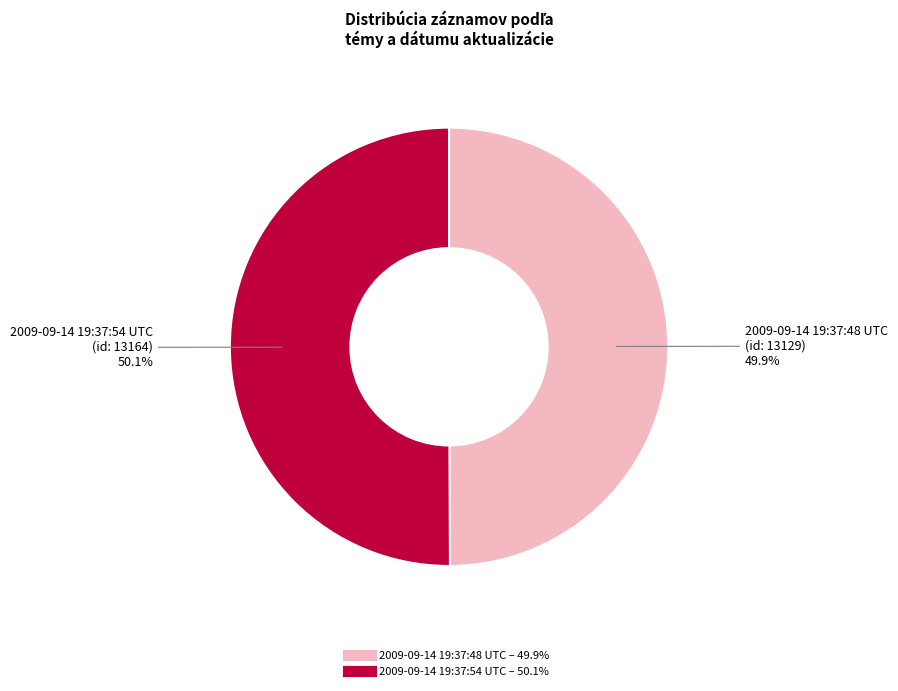

What is the ratio of the value at 2009-09-14 19:37:48 UTC to the value at 2009-09-14 19:37:54 UTC?

1.0